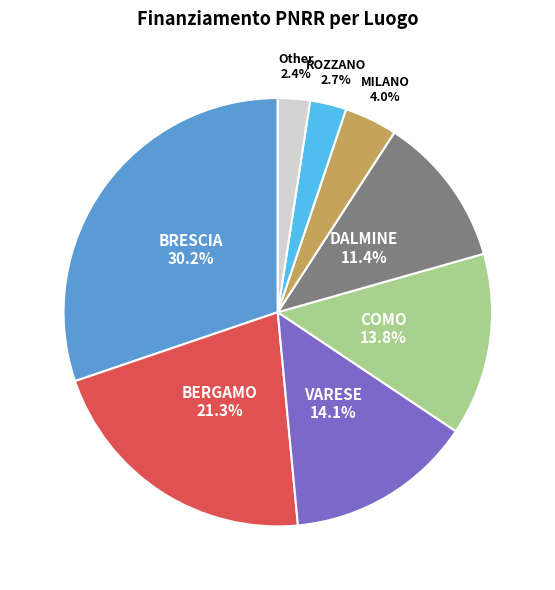

How many segments does this pie chart have?

8